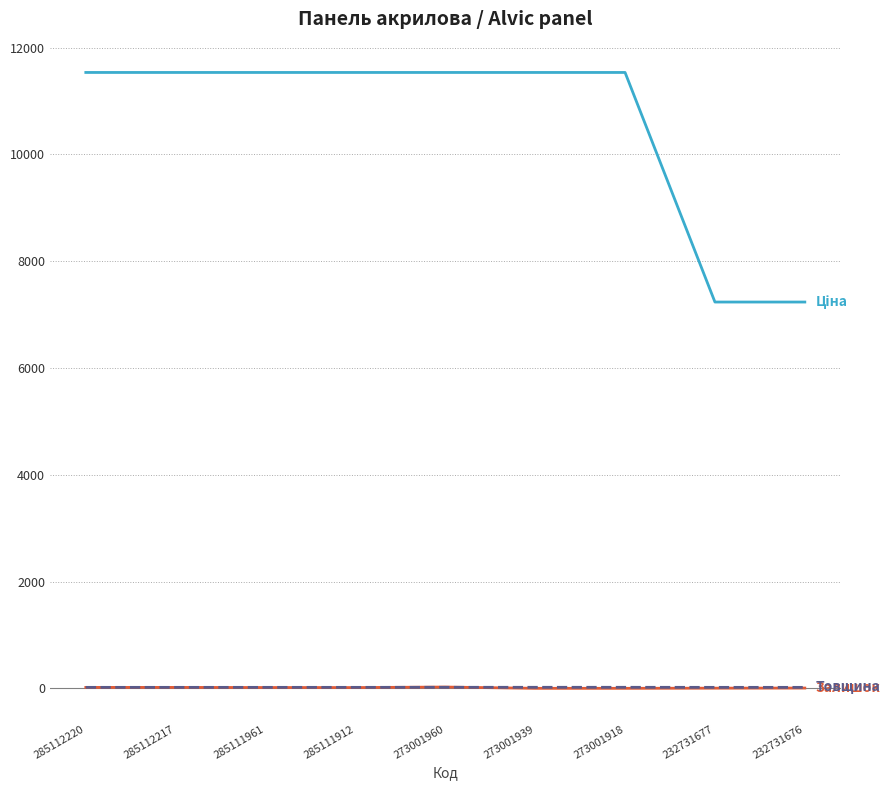

What is the greatest value displayed?

11536.2